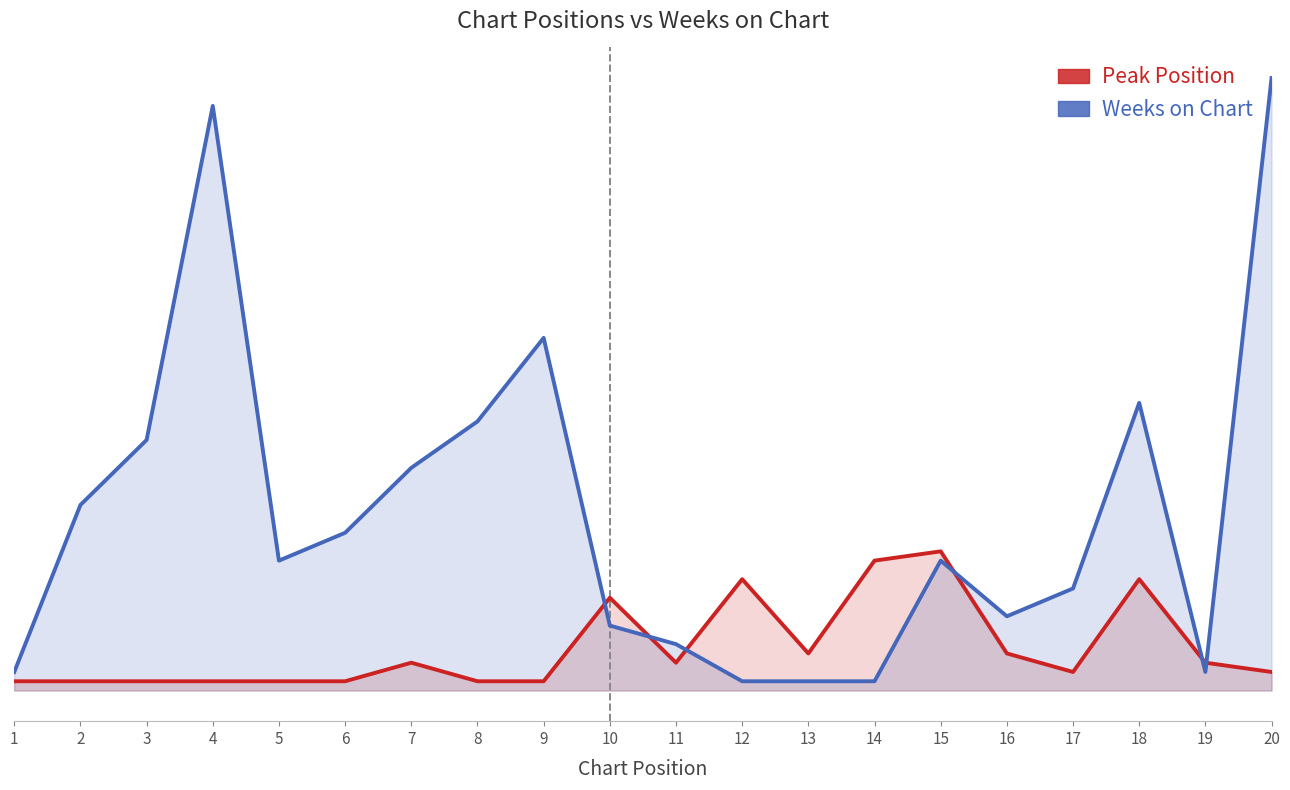

Between 3 and 8, which series saw the biggest shift?

Weeks on Chart